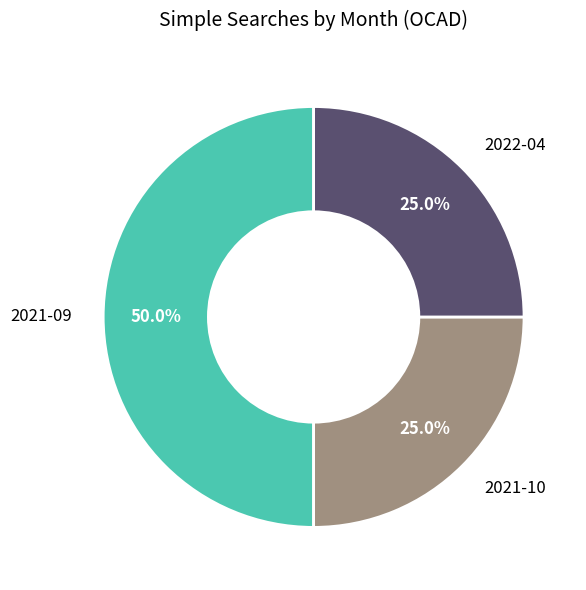

Which category has the biggest portion of the pie?

2021-09